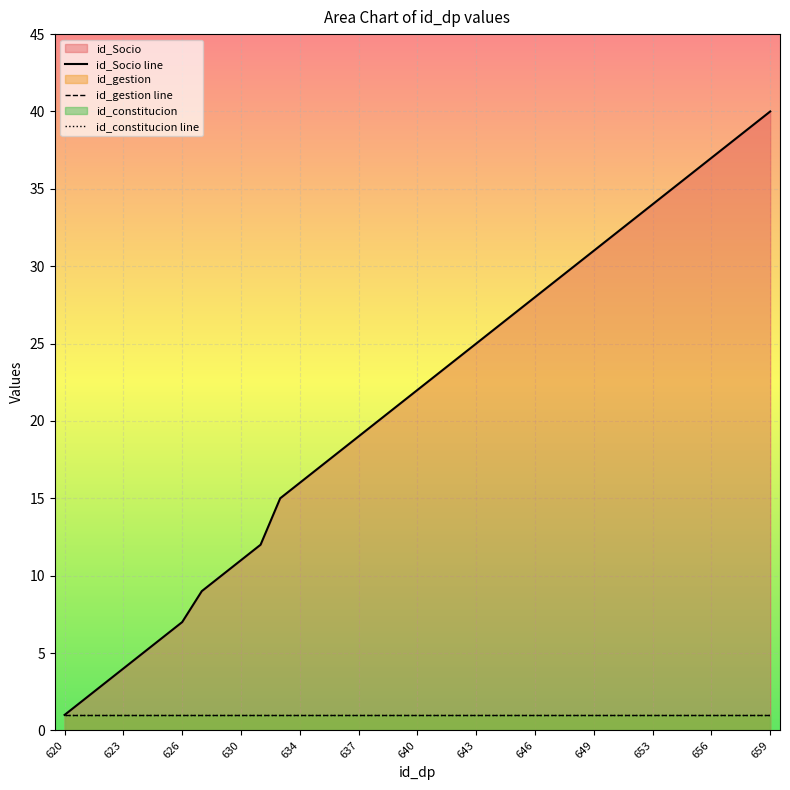

Is the value of id_gestion line at 646 greater than the value of id_constitucion line at 23?

No